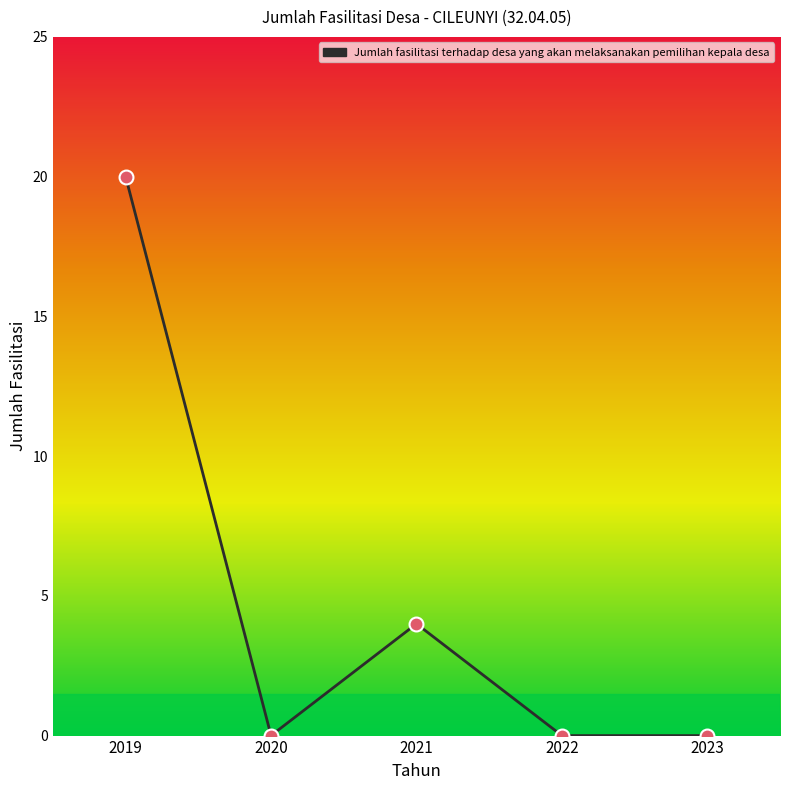

What is the ratio of the value at 2019 to the value at 2021?

5.0